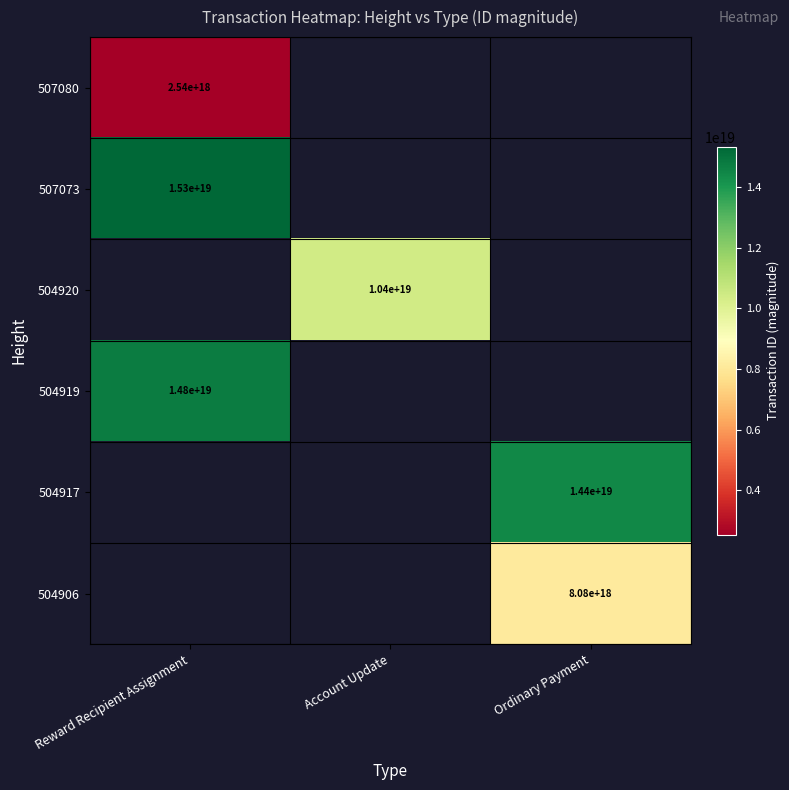

What is the minimum value shown in the chart?

2542269632579780096.0